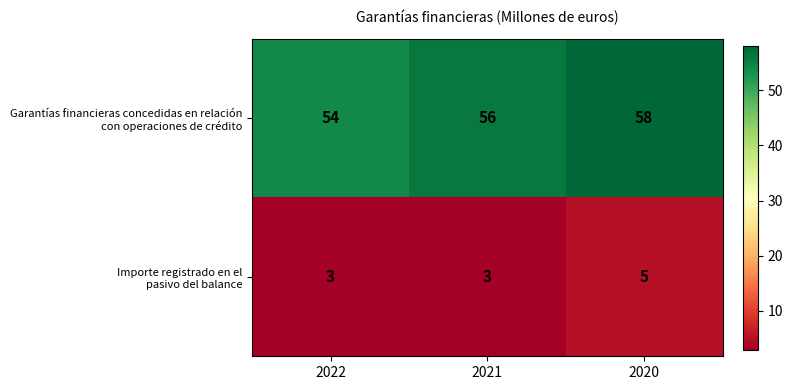

At which category does the chart reach its peak across all series?

2020